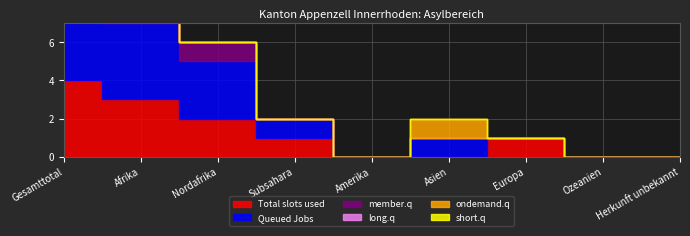

Reading right to left, list all the values displayed in this chart.

Total slots used: Herkunft unbekannt=0	Ozeanien=0	Europa=1	Asien=0	Amerika=0	Subsahara=1	Nordafrika=2	Afrika=3	Gesamttotal=4
Queued Jobs: Herkunft unbekannt=0	Ozeanien=0	Europa=0	Asien=1	Amerika=0	Subsahara=1	Nordafrika=3	Afrika=4	Gesamttotal=5
member.q: Herkunft unbekannt=0	Ozeanien=0	Europa=0	Asien=0	Amerika=0	Subsahara=0	Nordafrika=1	Afrika=2	Gesamttotal=3
long.q: Herkunft unbekannt=0	Ozeanien=0	Europa=0	Asien=0	Amerika=0	Subsahara=0	Nordafrika=0	Afrika=1	Gesamttotal=1
ondemand.q: Herkunft unbekannt=0	Ozeanien=0	Europa=0	Asien=1	Amerika=0	Subsahara=0	Nordafrika=0	Afrika=0	Gesamttotal=0
short.q: Herkunft unbekannt=0	Ozeanien=0	Europa=0	Asien=0	Amerika=0	Subsahara=0	Nordafrika=0	Afrika=0	Gesamttotal=0